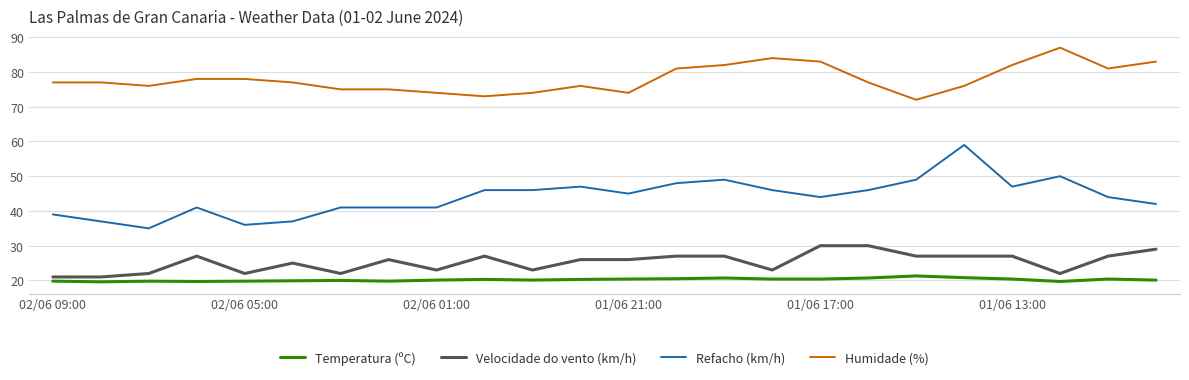

Which series has the largest range (max minus min)?

Refacho (km/h)